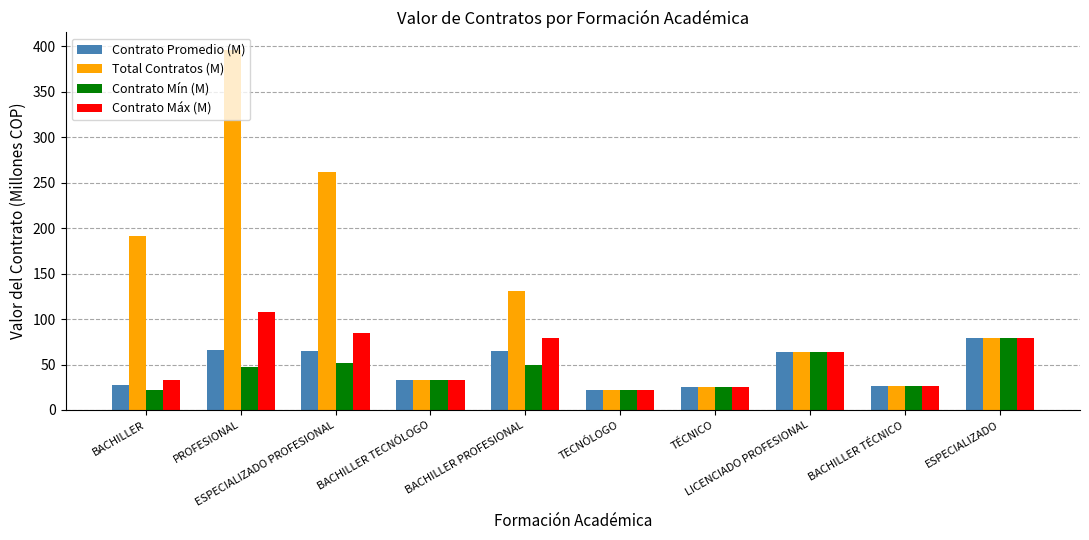

How many distinct data groups are displayed?

4